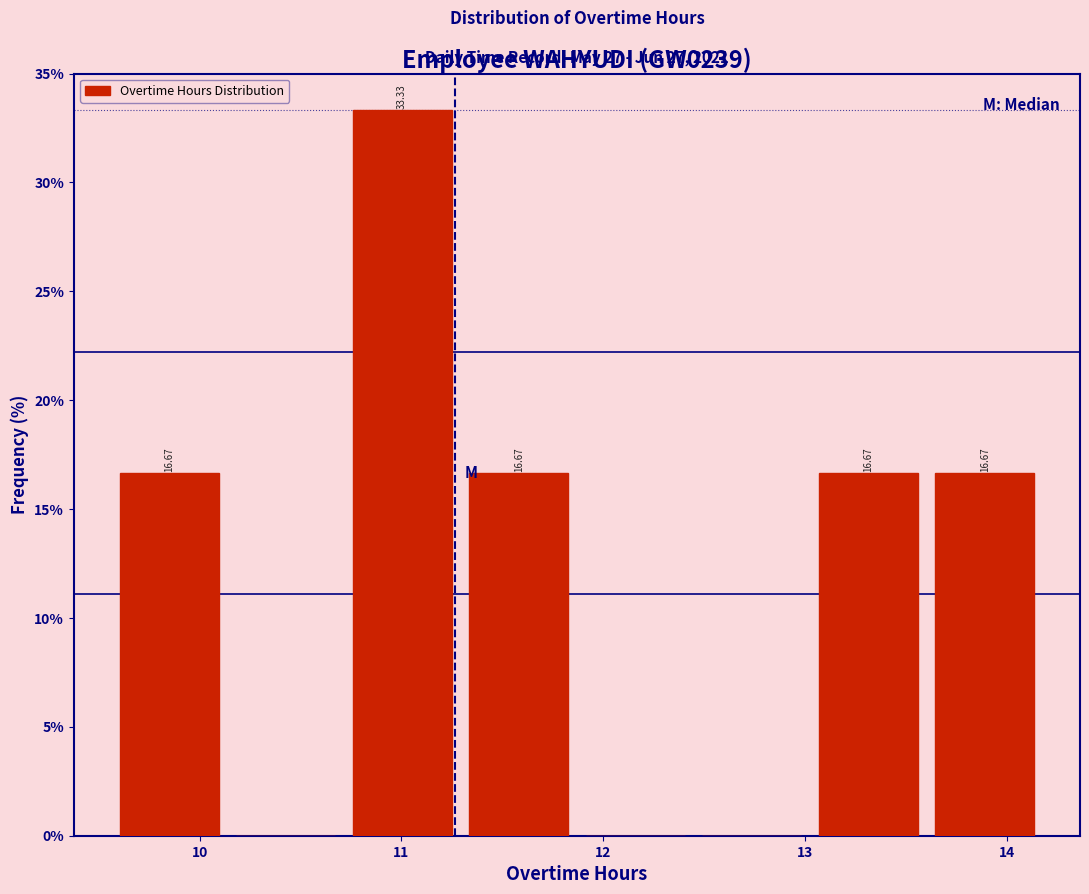

Over which range of the x-axis is the bar tallest?

10.7 to 11.3